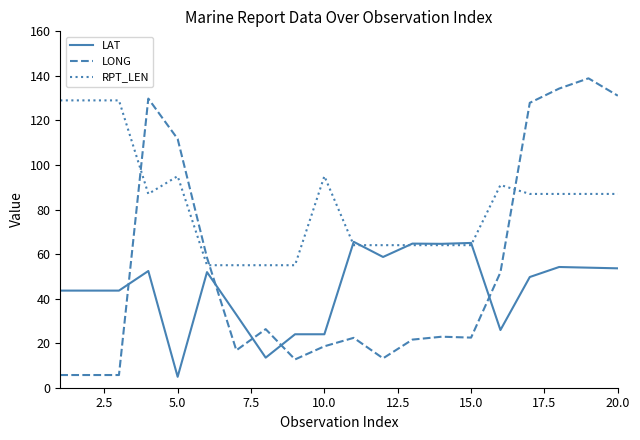

List the series in order of their peak value, highest first.

LONG, RPT_LEN, LAT